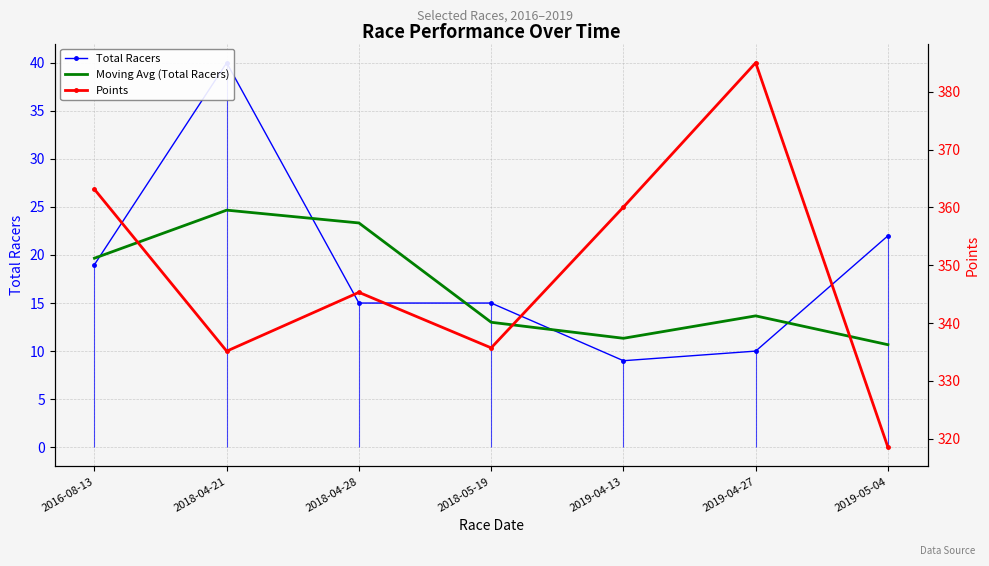

What is the sum of all Points values?

2442.9